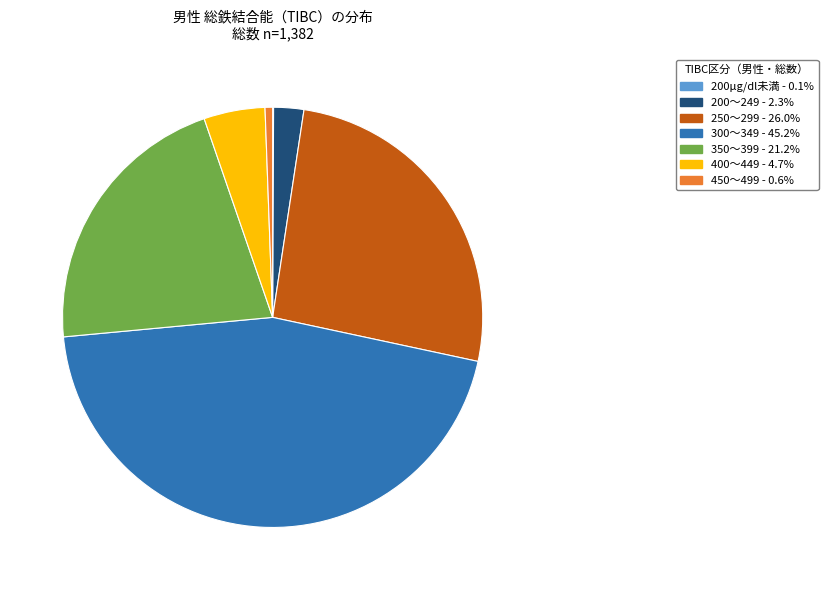

Is there a majority slice in this chart?

No